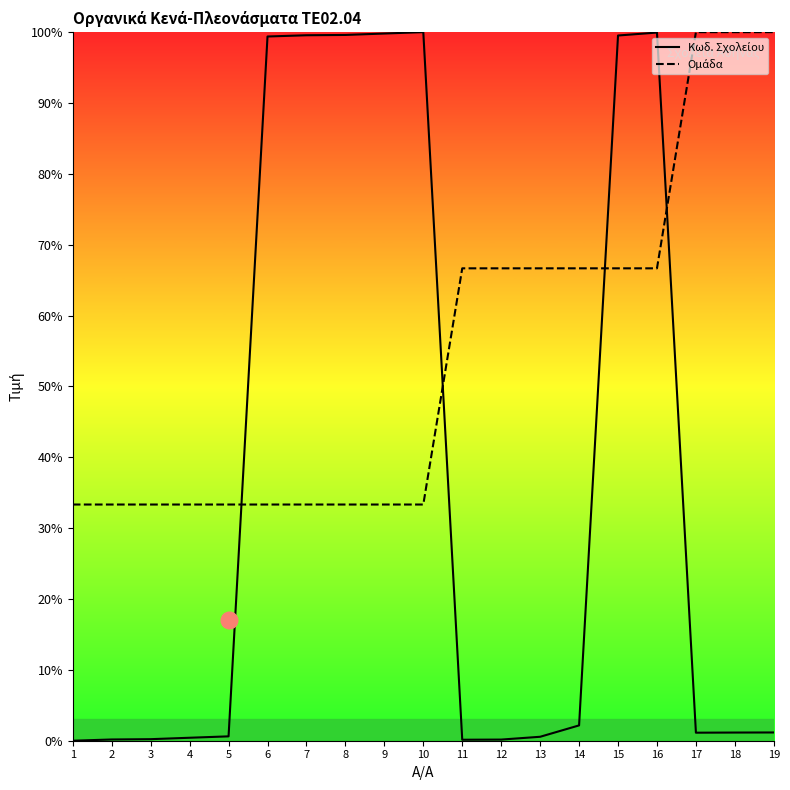

True or false: Κωδ. Σχολείου has more than 2 points higher than both neighbors.

False